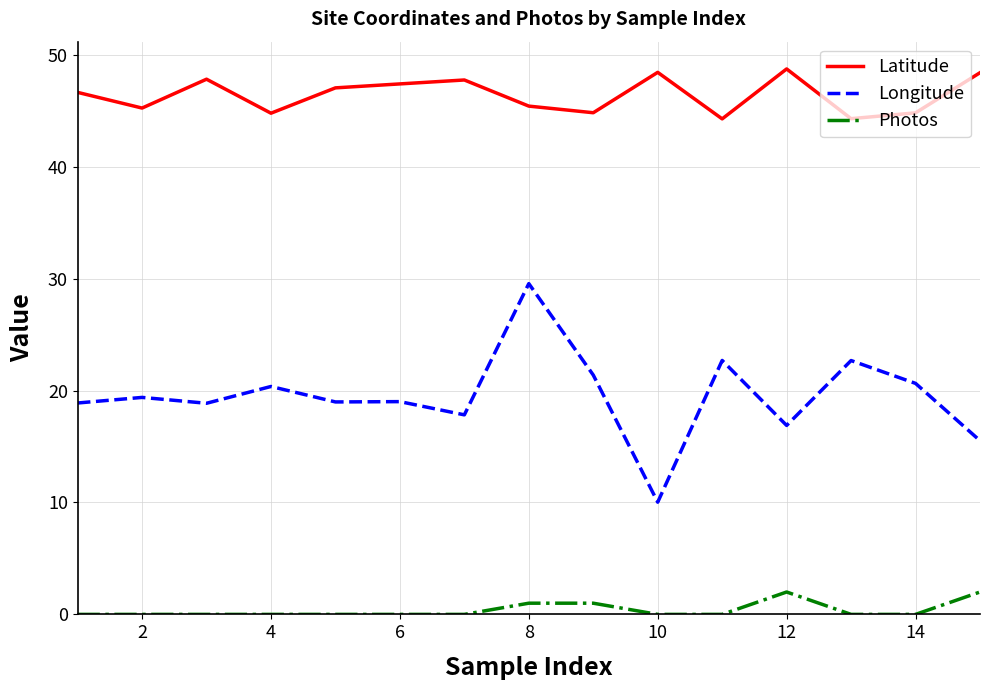

List the series in order of their peak value, highest first.

Latitude, Longitude, Photos